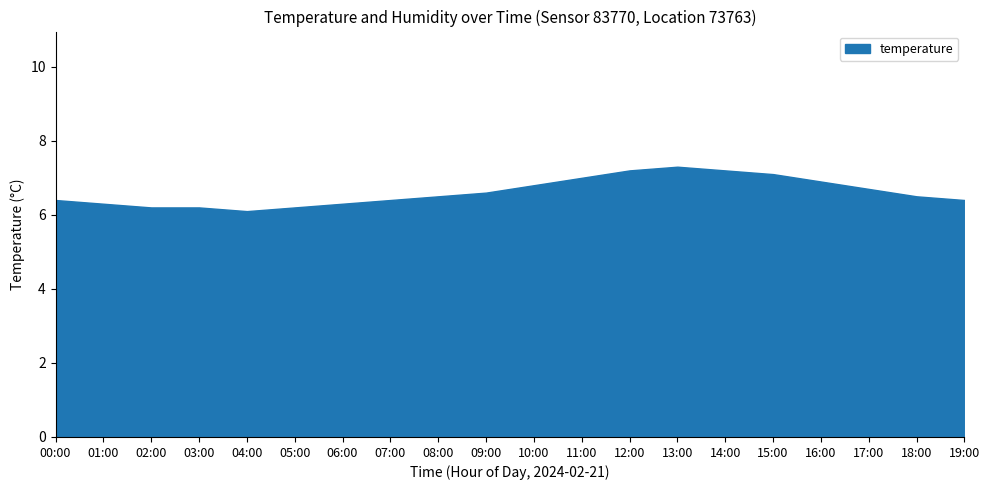

What is the label of the 14th point from the right?

06:00